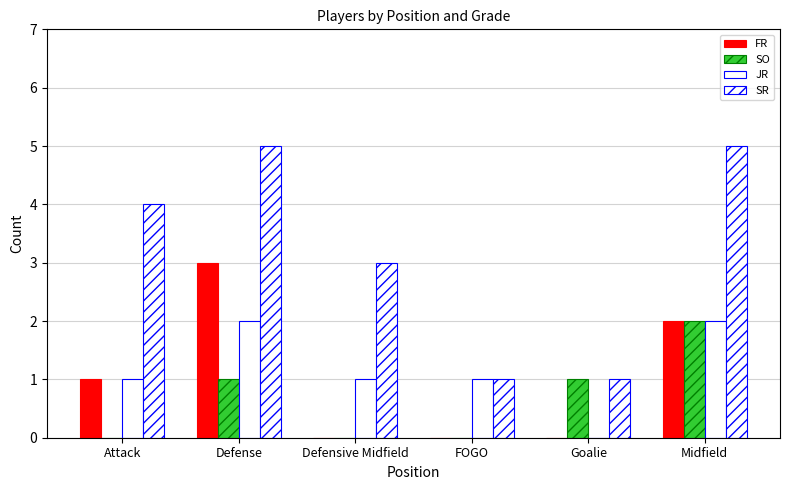

Does the chart contain stacked bars?

No